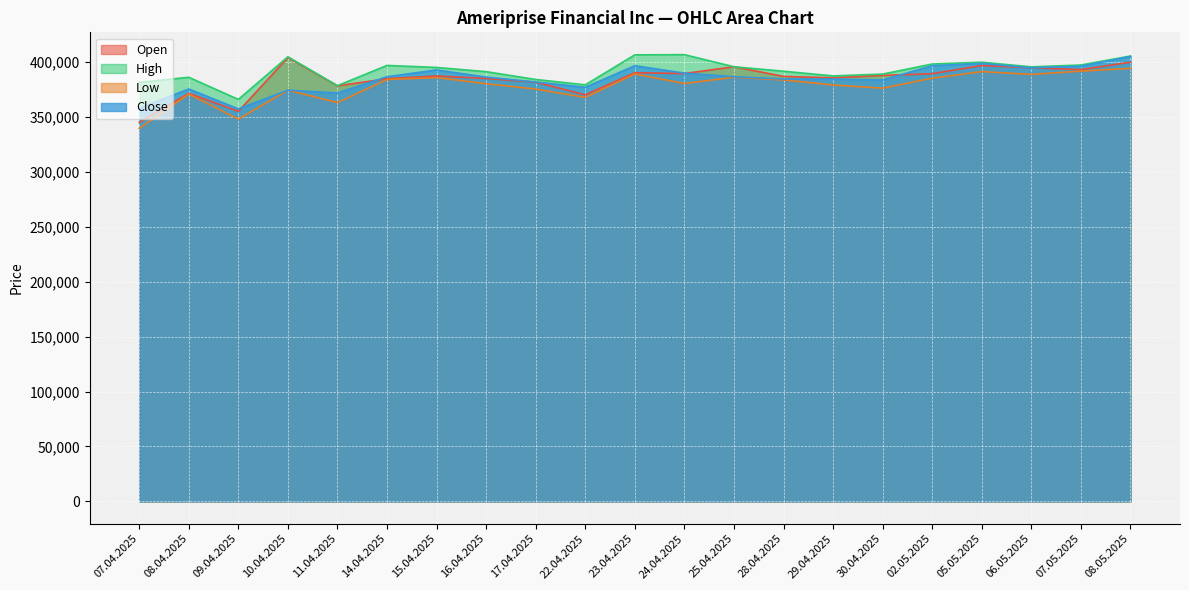

Reading right to left, list all the values displayed in this chart.

Open: 08.05.2025=400003	07.05.2025=393269	06.05.2025=394935	05.05.2025=397003	02.05.2025=389539	30.04.2025=388017	29.04.2025=385769	28.04.2025=387087	25.04.2025=395871	24.04.2025=389696	23.04.2025=390432	22.04.2025=370298	17.04.2025=381852	16.04.2025=385166	15.04.2025=387451	14.04.2025=384979	11.04.2025=378458	10.04.2025=404280	09.04.2025=355260	08.04.2025=371600	07.04.2025=345161
High: 08.05.2025=405662	07.05.2025=397459	06.05.2025=395779	05.05.2025=400015	02.05.2025=398364	30.04.2025=389173	29.04.2025=387529	28.04.2025=391795	25.04.2025=395871	24.04.2025=406878	23.04.2025=406719	22.04.2025=379402	17.04.2025=384285	16.04.2025=391402	15.04.2025=395231	14.04.2025=397079	11.04.2025=378660	10.04.2025=404946	09.04.2025=366118	08.04.2025=386290	07.04.2025=381630
Low: 08.05.2025=394483	07.05.2025=391862	06.05.2025=388947	05.05.2025=391444	02.05.2025=385473	30.04.2025=376397	29.04.2025=379270	28.04.2025=383876	25.04.2025=386357	24.04.2025=380562	23.04.2025=389307	22.04.2025=367935	17.04.2025=375552	16.04.2025=380470	15.04.2025=385991	14.04.2025=384226	11.04.2025=363266	10.04.2025=374545	09.04.2025=348232	08.04.2025=370982	07.04.2025=339777
Close: 08.05.2025=405244	07.05.2025=396379	06.05.2025=394949	05.05.2025=398921	02.05.2025=396808	30.04.2025=383827	29.04.2025=384635	28.04.2025=384725	25.04.2025=386820	24.04.2025=390070	23.04.2025=396807	22.04.2025=377157	17.04.2025=381996	16.04.2025=386440	15.04.2025=392965	14.04.2025=386769	11.04.2025=371998	10.04.2025=374545	09.04.2025=357502	08.04.2025=375607	07.04.2025=358214